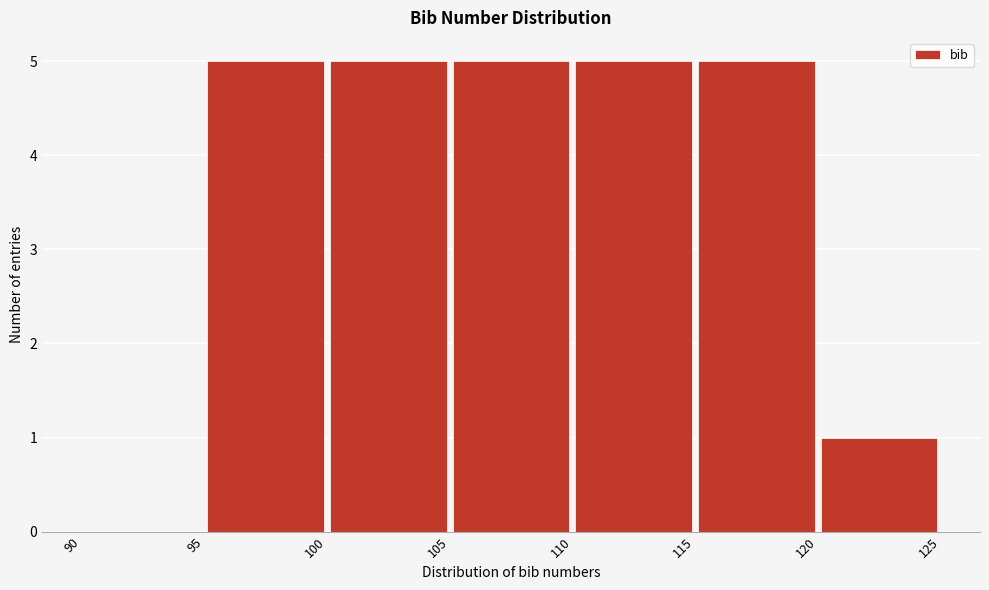

Reading left to right, list every bar in this chart as the range it spans on the x-axis followed by its height. The values are not printed on the chart, so give them approximately, as read against the axis.

90 to 95: 0
95 to 100: 5
100 to 105: 5
105 to 110: 5
110 to 115: 5
115 to 120: 5
120 to 125: 1